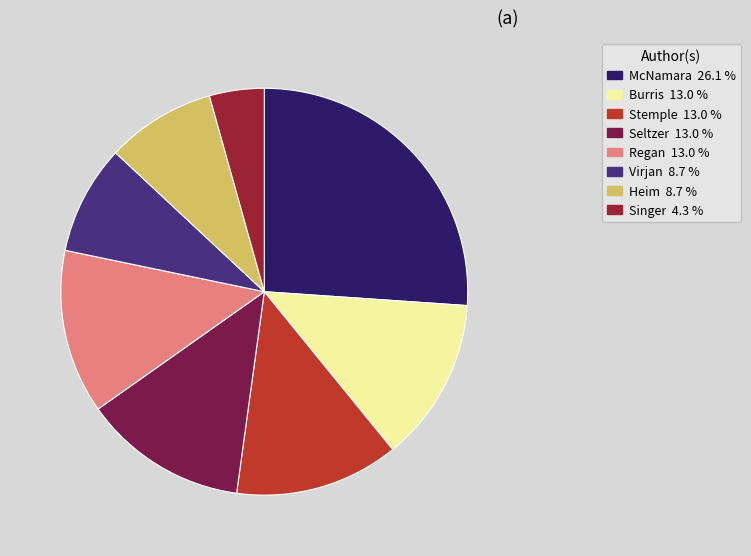

Does any single category account for the majority?

No